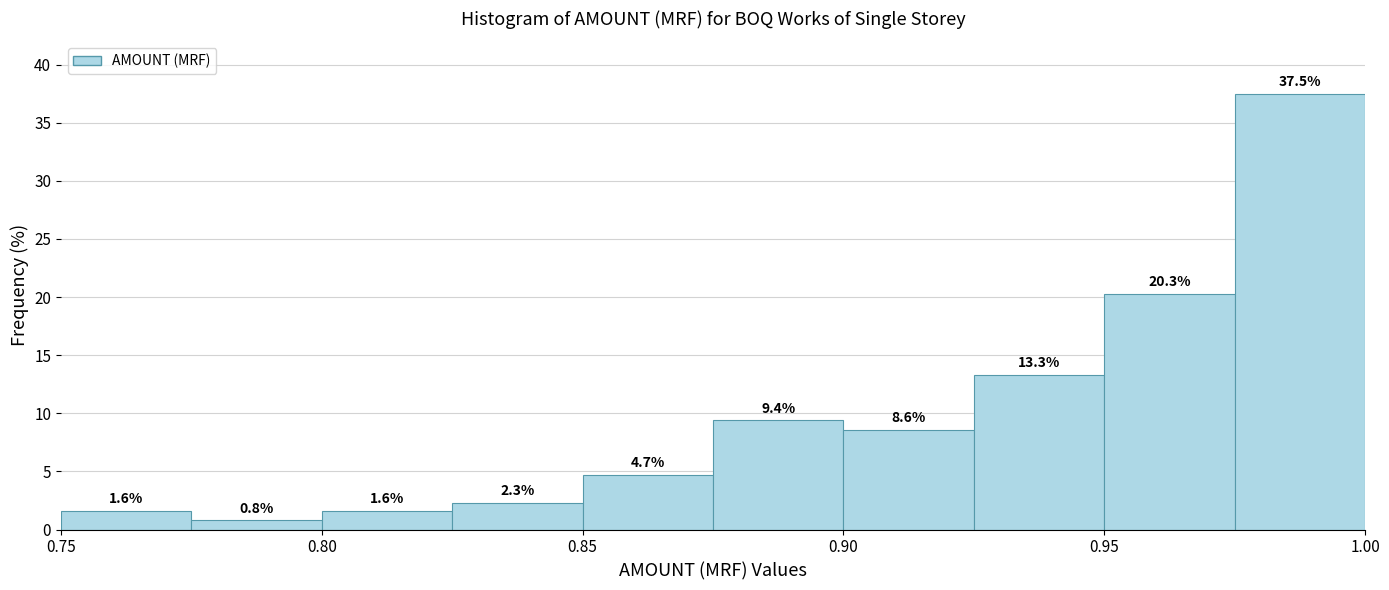

Reading left to right, transcribe this chart: for each bar, give the range it covers on the x-axis and its height.

0.750 to 0.775: 1.6
0.775 to 0.800: 0.8
0.800 to 0.825: 1.6
0.825 to 0.850: 2.3
0.850 to 0.875: 4.7
0.875 to 0.900: 9.4
0.900 to 0.925: 8.6
0.925 to 0.950: 13.3
0.950 to 0.975: 20.3
0.975 to 1.000: 37.5